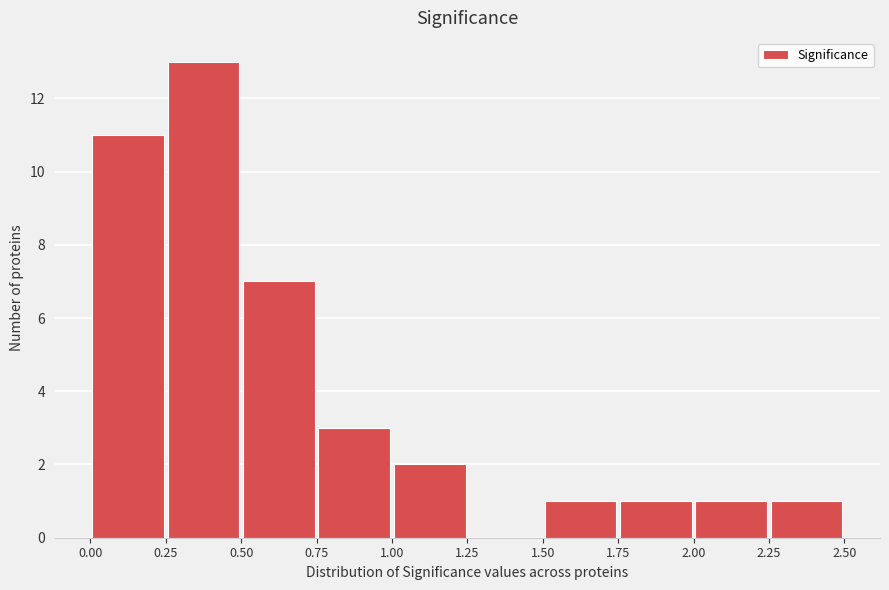

How tall is the bar that spans 0.00 to 0.25 on the x-axis? The values are not printed on the chart, so give them approximately, as read against the axis.

11